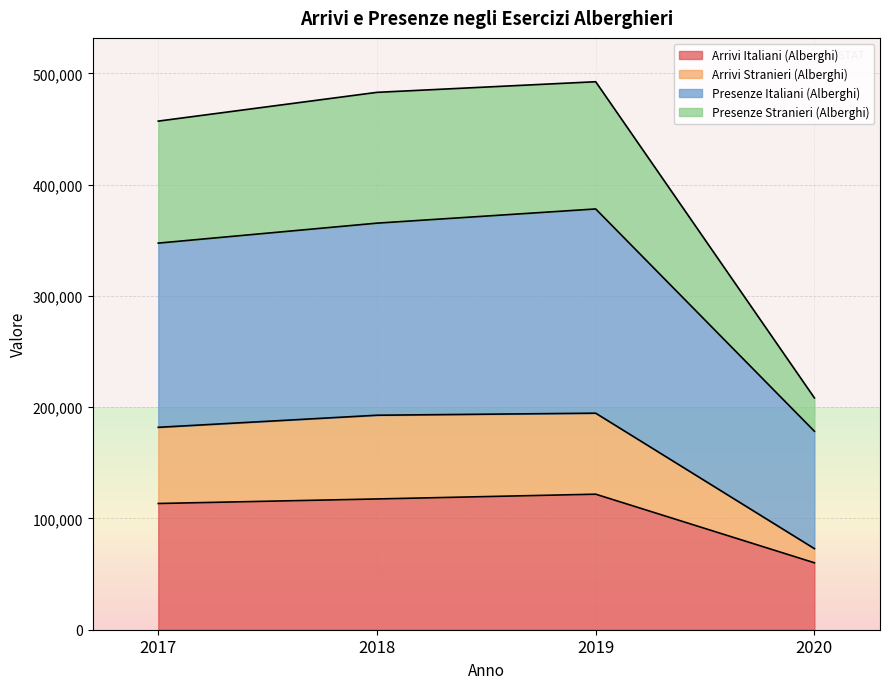

True or false: Presenze Italiani (Alberghi) has more than 1 points higher than both neighbors.

False